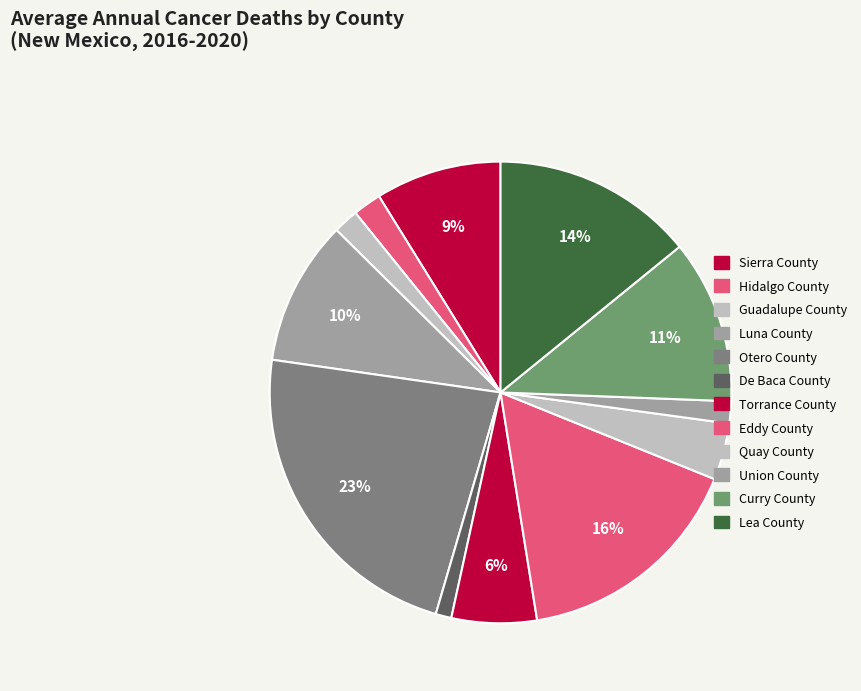

Rank the categories by value from highest to lowest.

Otero County, Eddy County, Lea County, Curry County, Luna County, Sierra County, Torrance County, Quay County, Hidalgo County, Guadalupe County, Union County, De Baca County